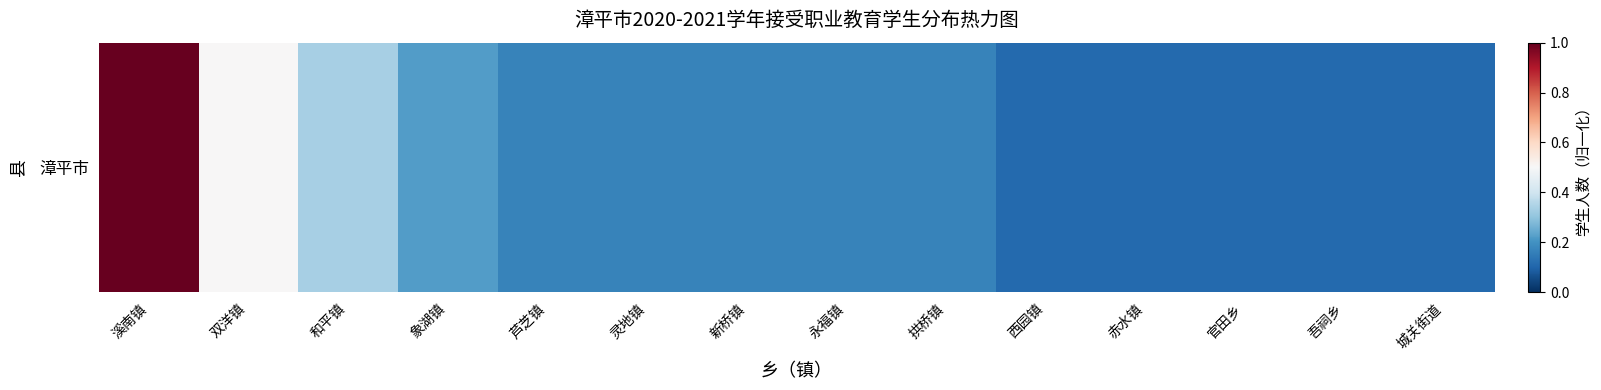

What is the minimum value shown in the chart?

0.1